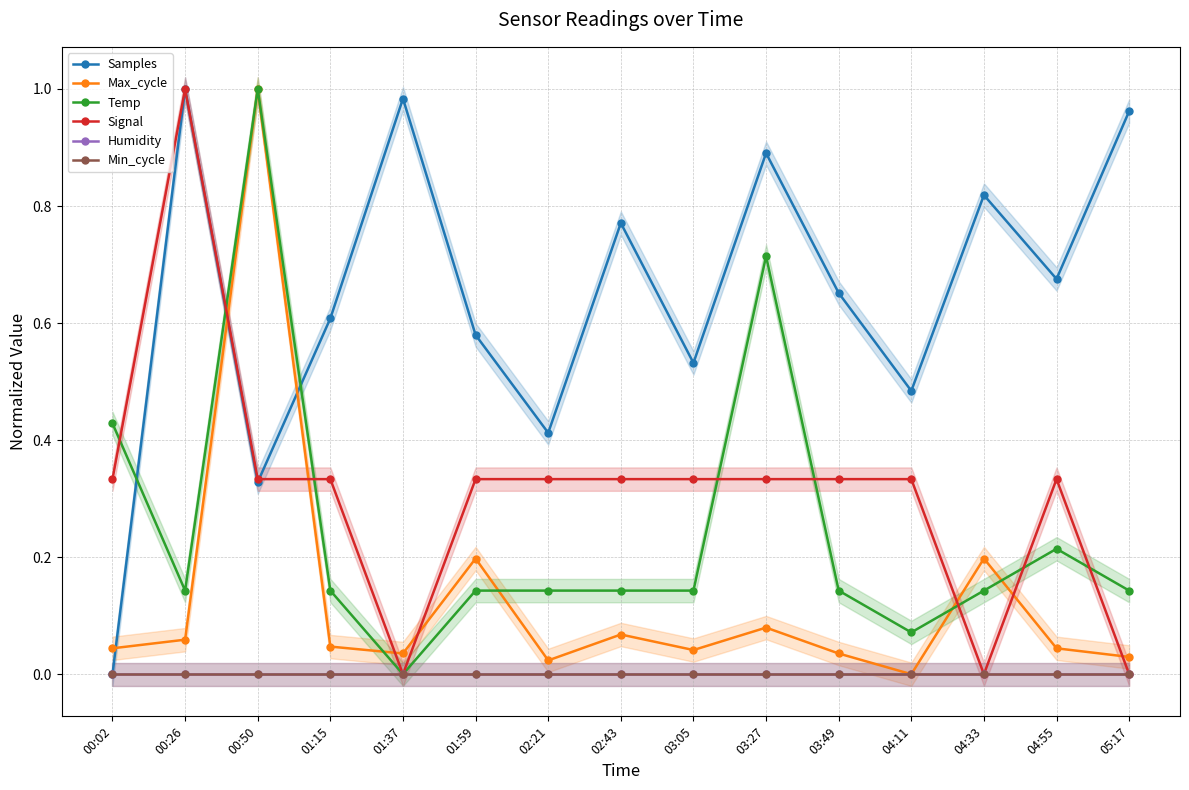

How many distinct data groups are displayed?

6